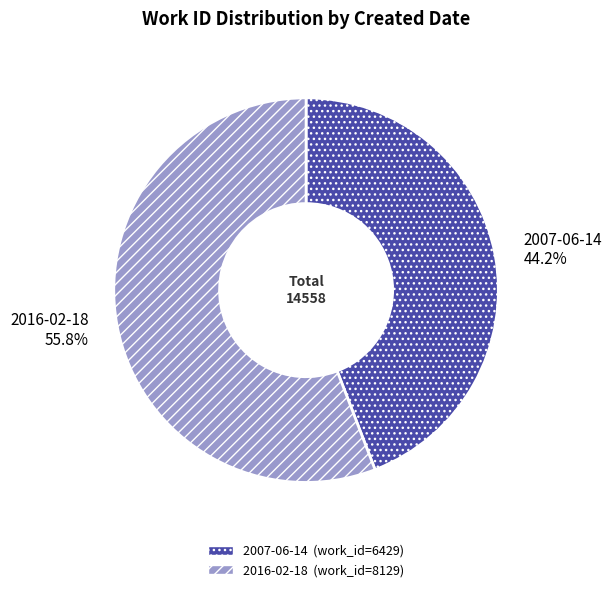

How many slices are in this pie chart?

2